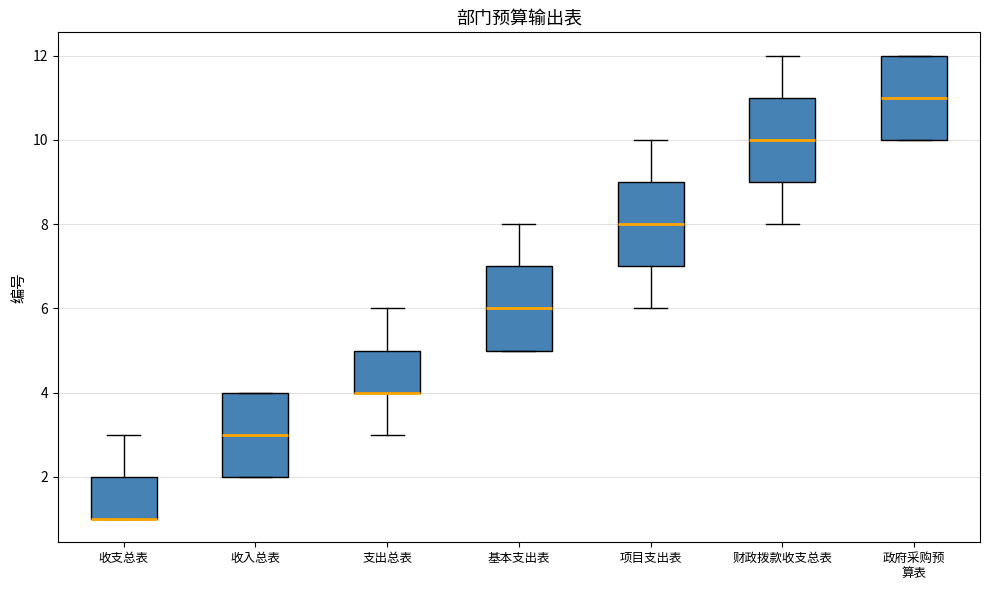

Reading left to right, transcribe this box plot: for each box, give where its median line is, the range the box spans, and where its two whiskers end, as read against the y-axis. The values are not printed on the chart, so give them approximately, as read against the axis.

收支总表: median 1 (drawn on the box's lower edge), box 1 to 2, whiskers 1 to 3
收入总表: median 3, box 2 to 4, whiskers 2 to 4
支出总表: median 4 (drawn on the box's lower edge), box 4 to 5, whiskers 3 to 6
基本支出表: median 6, box 5 to 7, whiskers 5 to 8
项目支出表: median 8, box 7 to 9, whiskers 6 to 10
财政拨款收支总表: median 10, box 9 to 11, whiskers 8 to 12
政府采购预 算表: median 11, box 10 to 12, whiskers 10 to 12